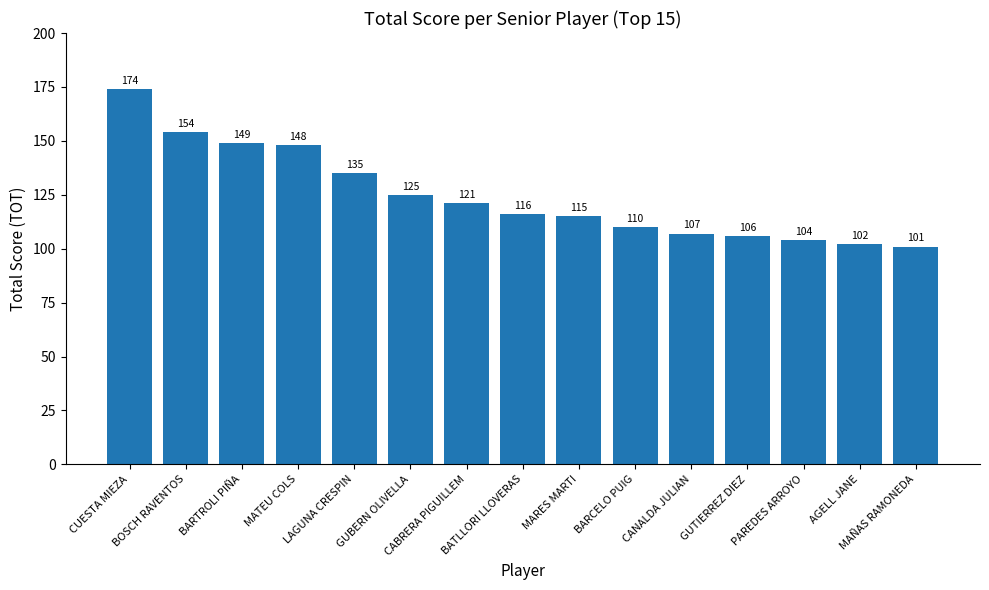

What is the value of the 8th bar from the left?

116